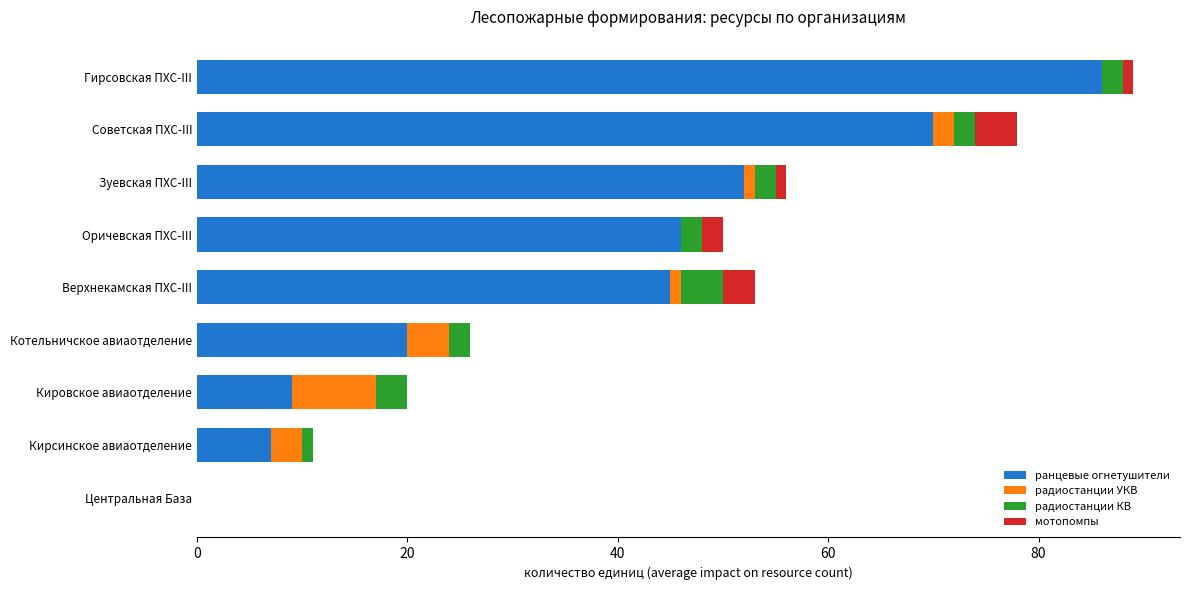

True or false: ранцевые огнетушители has a value of 20 at Котельничское авиаотделение.

True